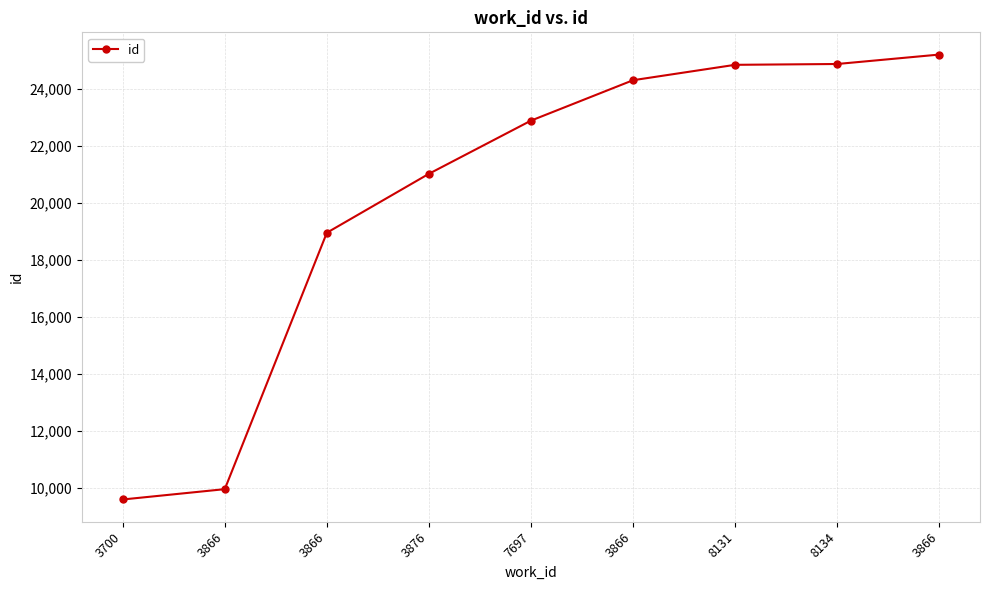

How many lines are shown in the chart?

1